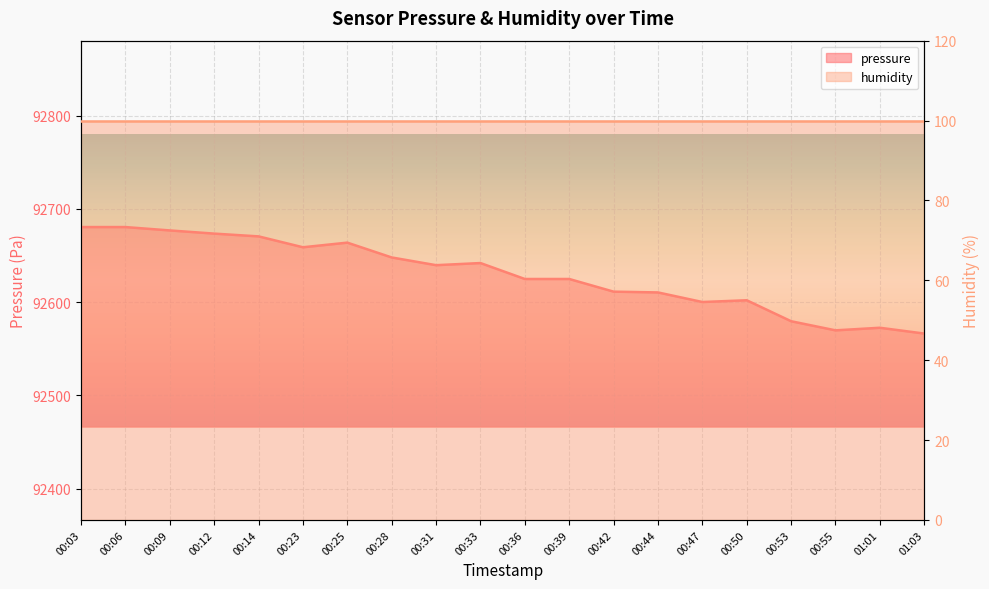

What is the sum of all values?

1852595.9